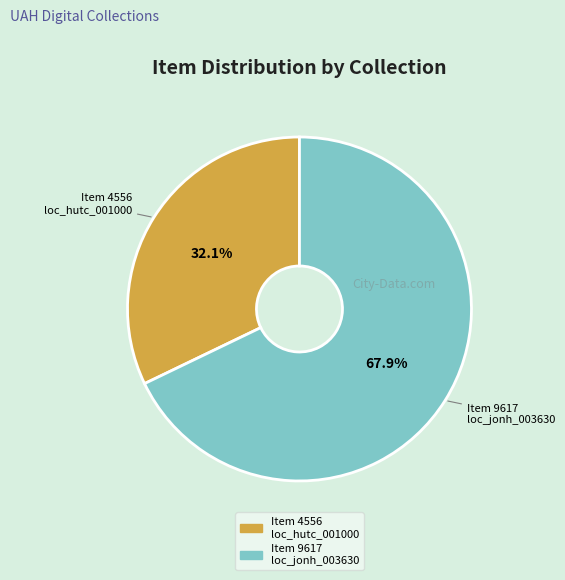

What is the largest slice in the pie chart?

Item 9617 loc_jonh_003630